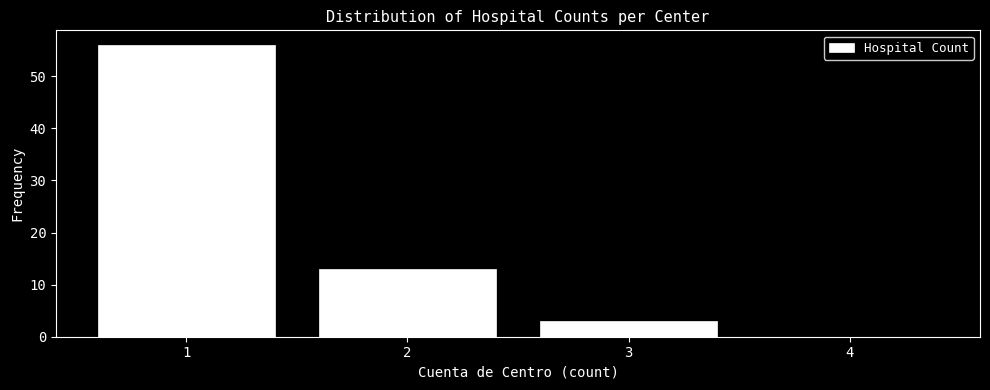

What is the height of the bar covering 1.5 to 2.5 on the x-axis? The values are not printed on the chart, so give them approximately, as read against the axis.

13